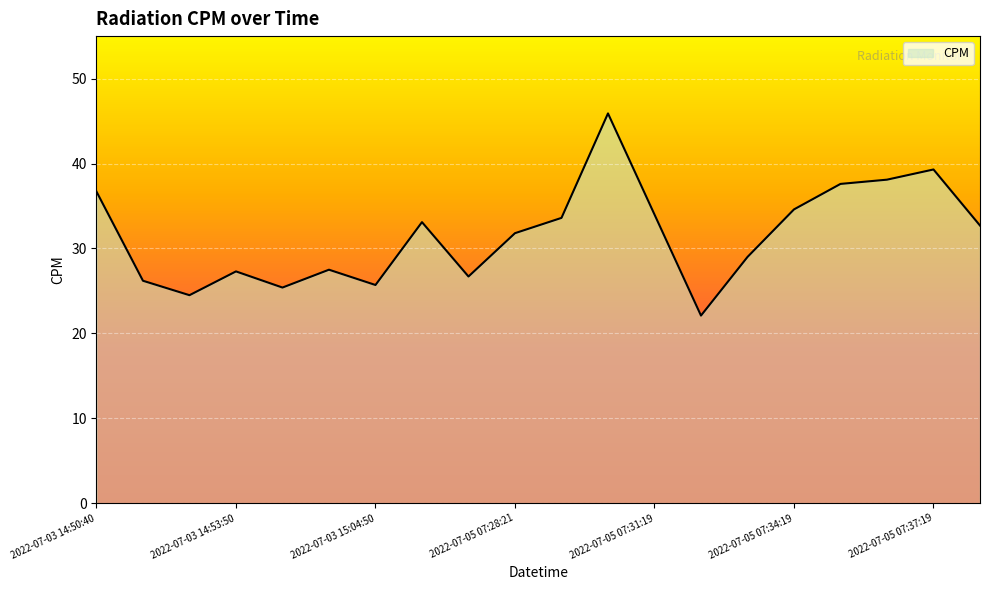

What is the difference between the maximum and minimum values?

23.8